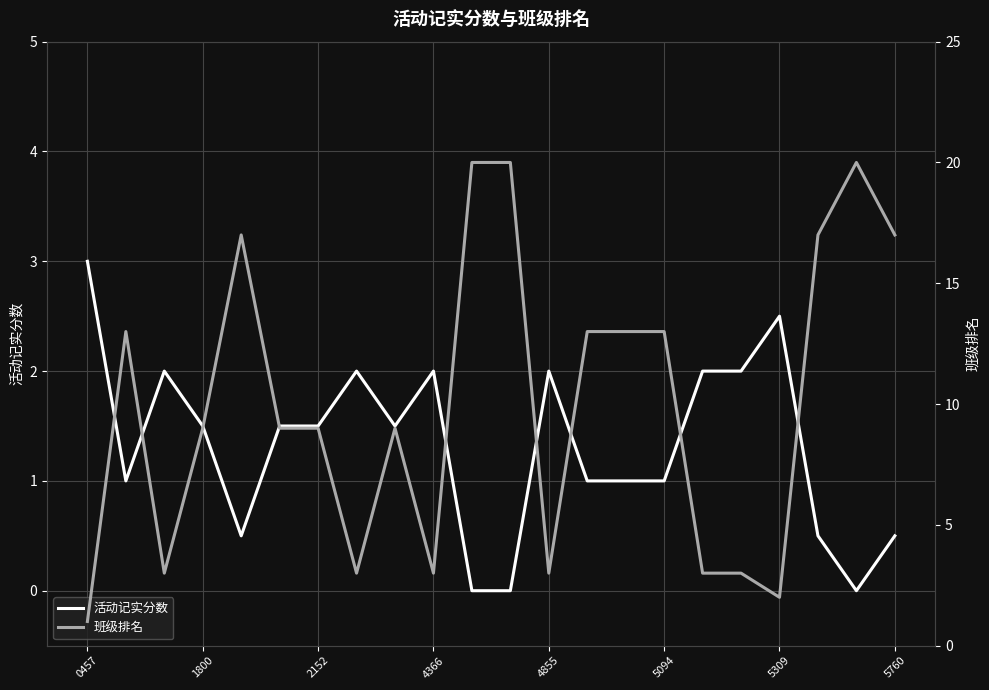

Which category has the highest value in the 活动记实分数 series?

0457